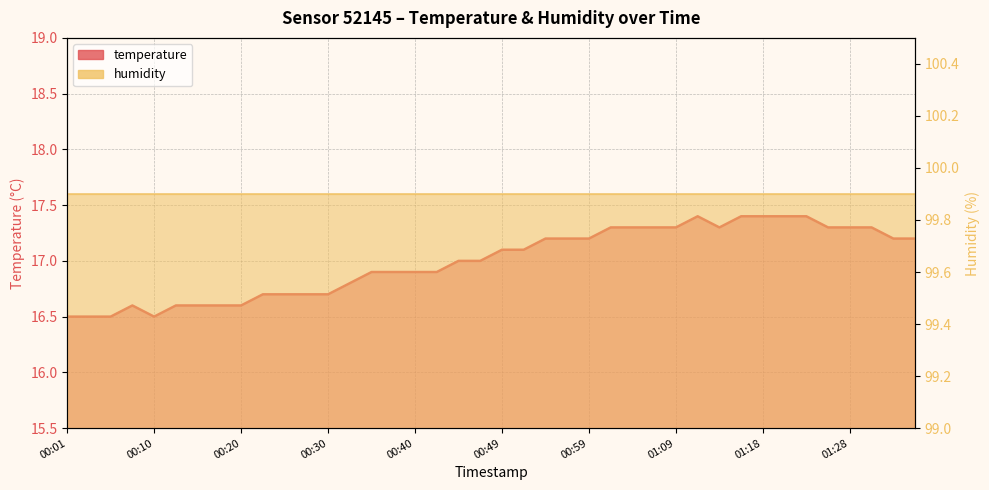

Which has a higher value, 01:21 or 00:13?

01:21